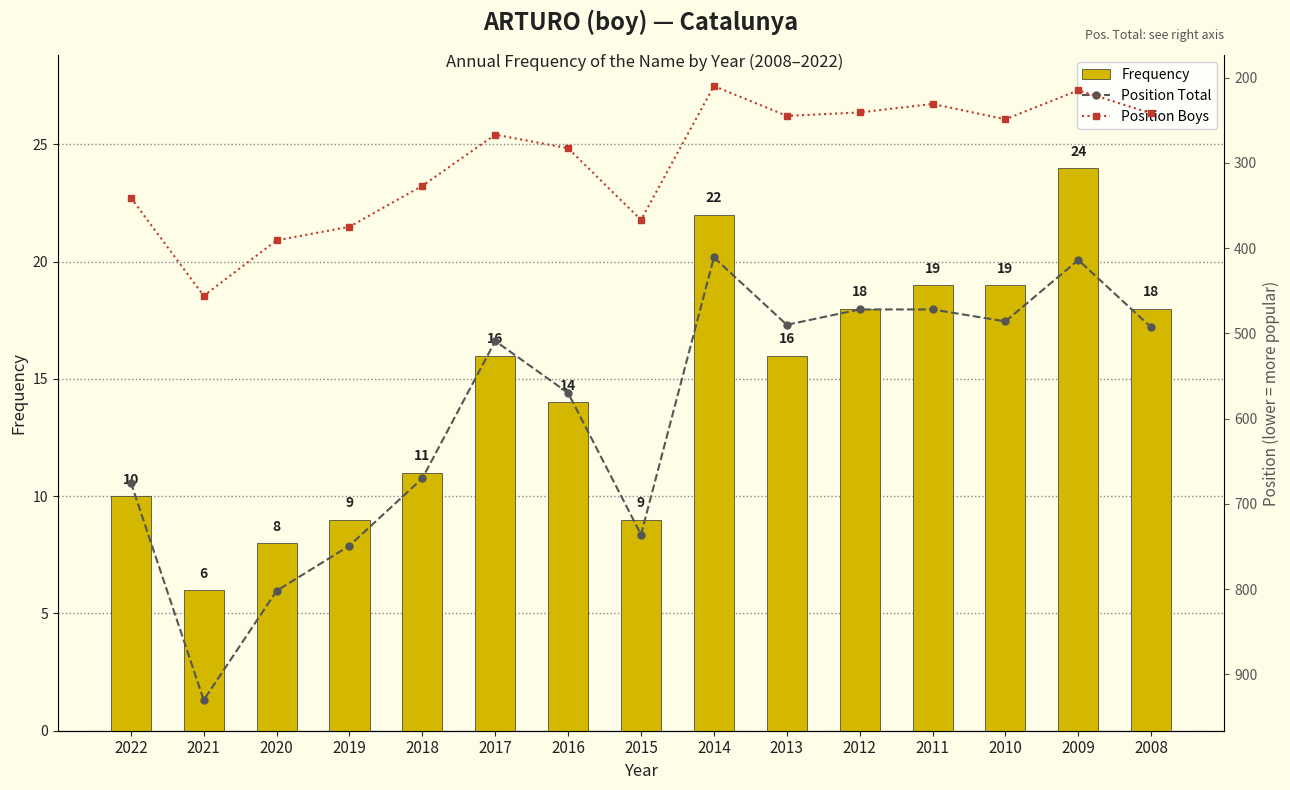

What are all the series names shown in the legend?

Frequency, Position Total, Position Boys